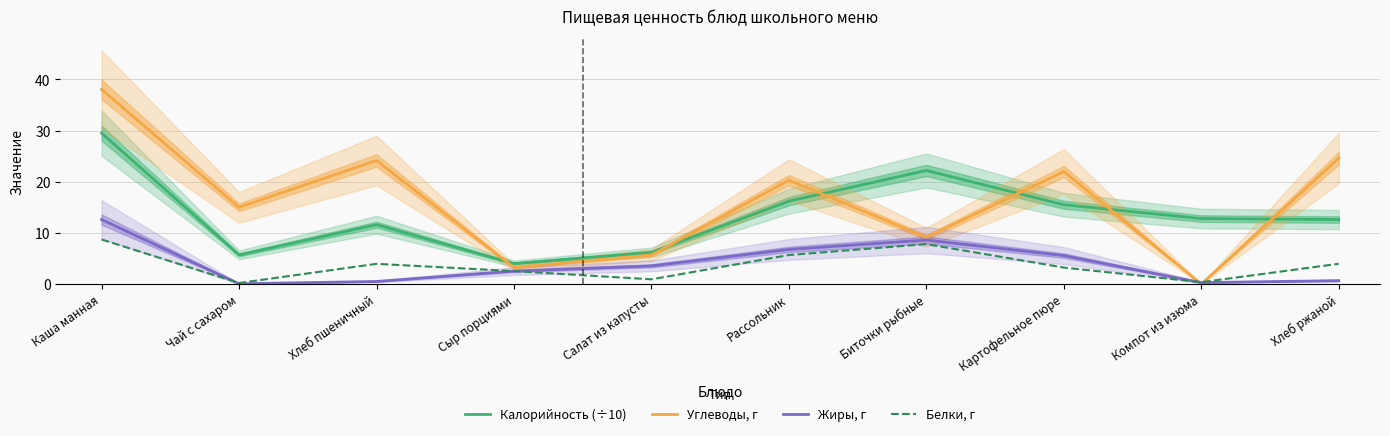

Rank the categories by Углеводы, г value from lowest to highest.

Компот из изюма, Сыр порциями, Салат из капусты, Биточки рыбные, Чай с сахаром, Рассольник, Картофельное пюре, Хлеб пшеничный, Хлеб ржаной, Каша манная